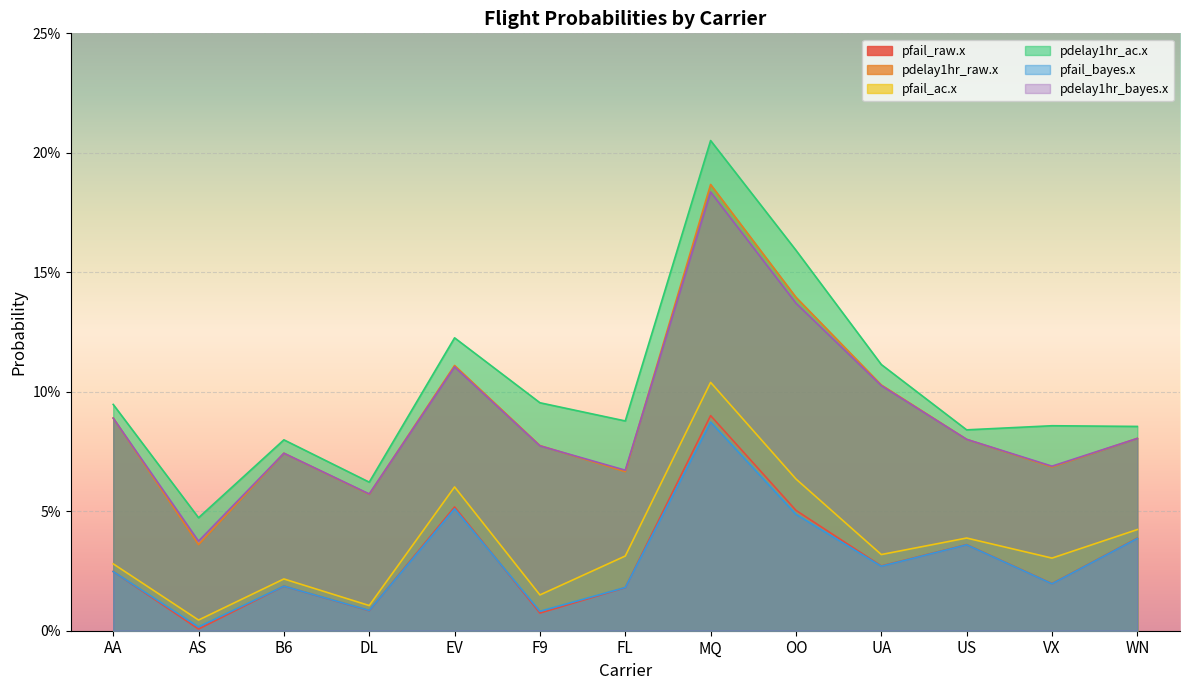

How many interior local peaks does the pdelay1hr_raw.x series have?

3